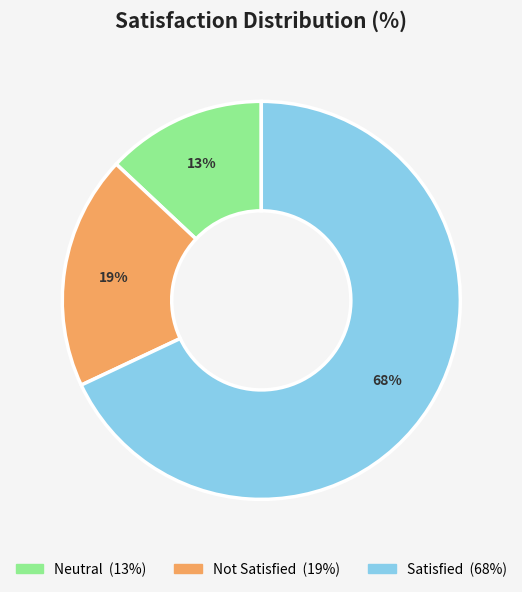

To the nearest percent, what is the difference between the Neutral and Not Satisfied slice percentages?

6%